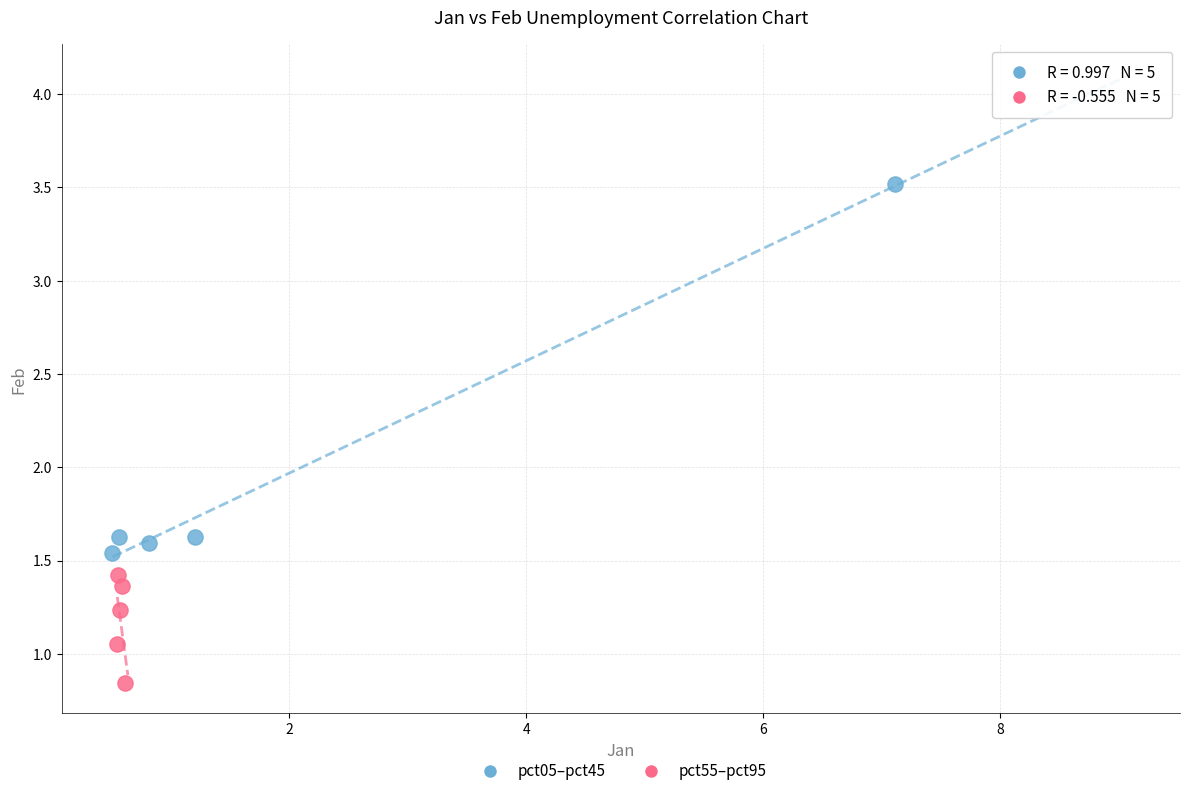

Which series contains the lowest Y value?

pct55–pct95